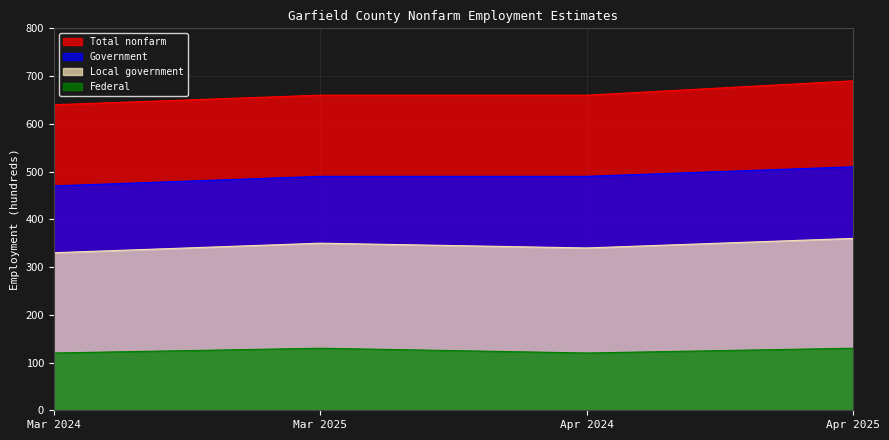

What is the maximum value for Total nonfarm?

690